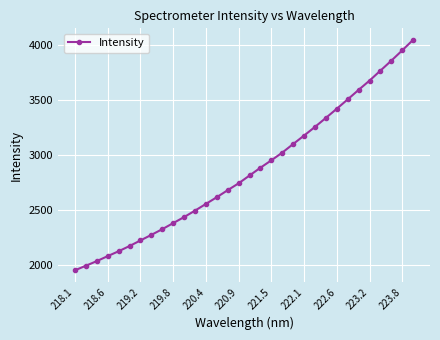

What is the sum of all values?

91496.3